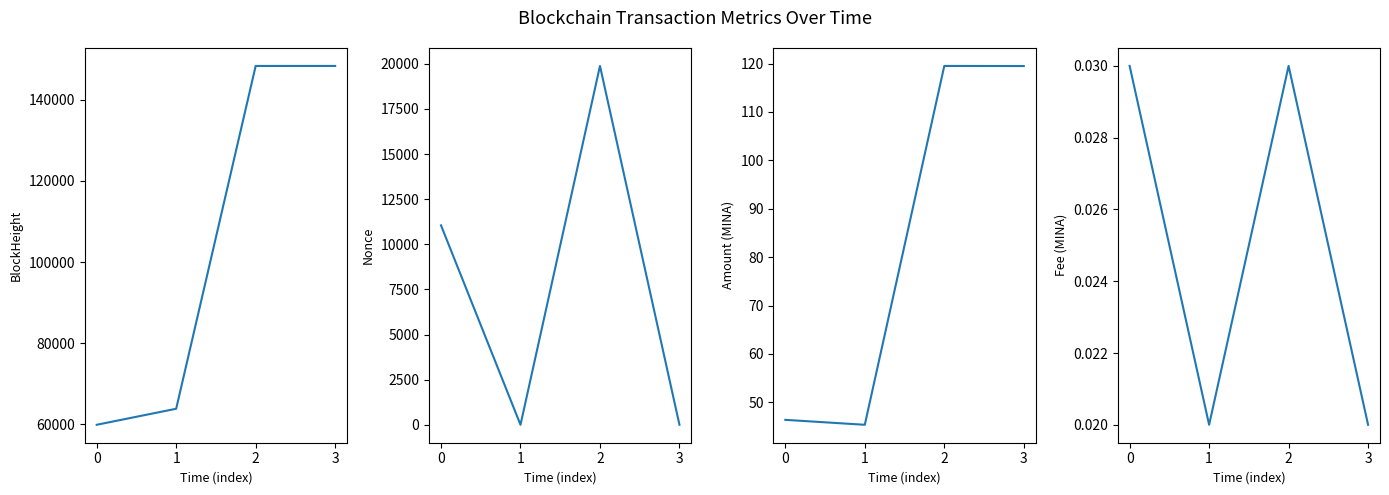

At how many categories does at least one series exceed 66252?

2